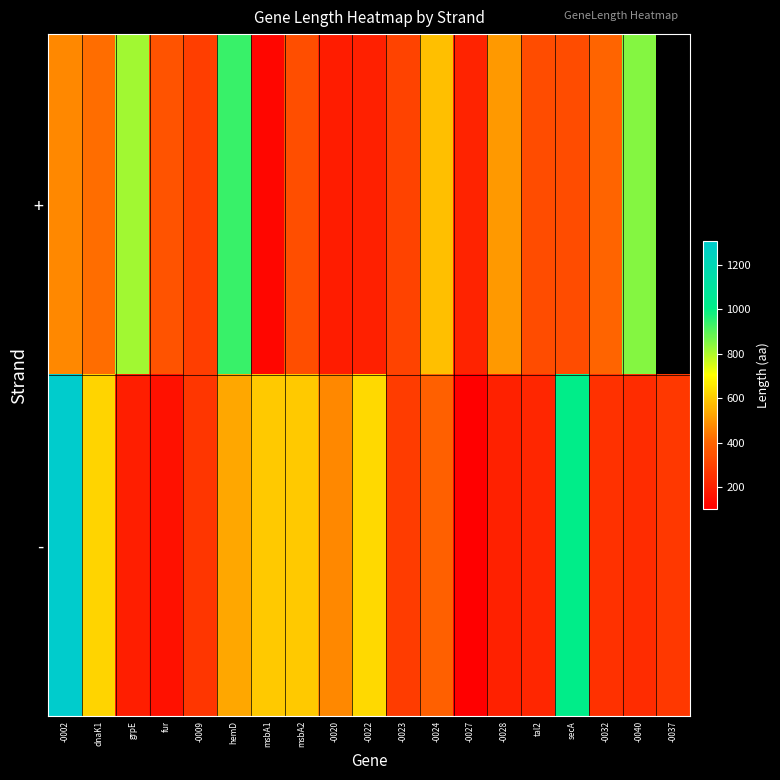

Count the number of data series in this chart.

2